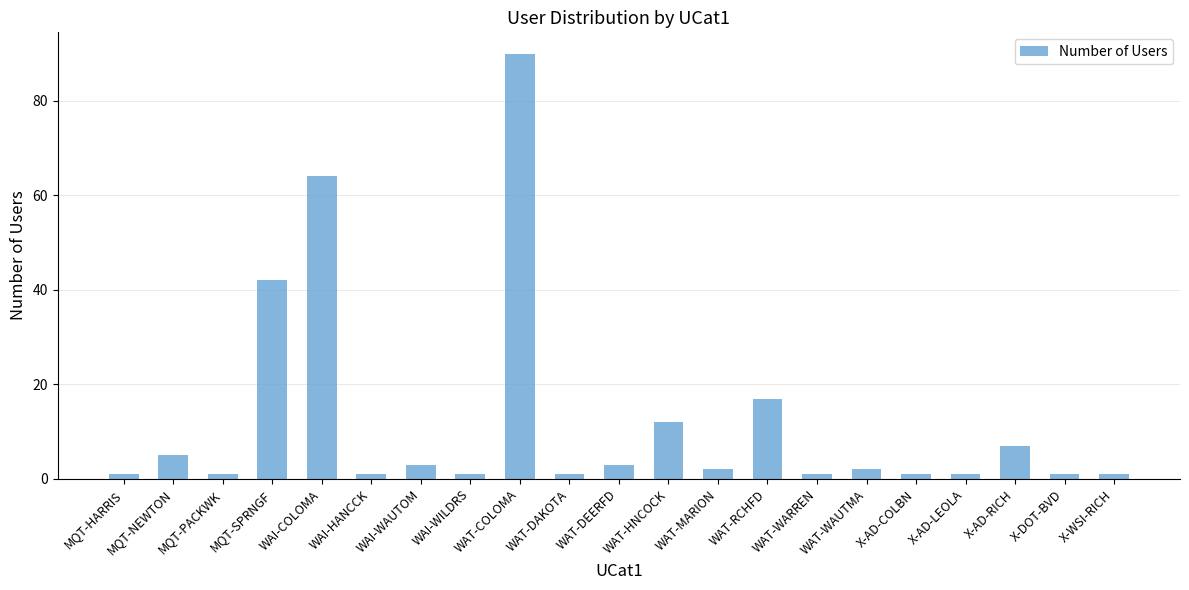

What is the difference between the maximum and minimum values?

89